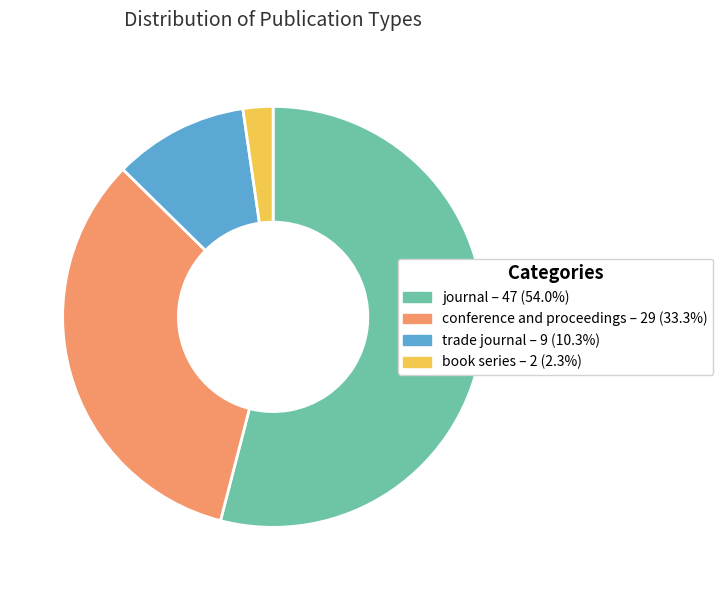

Rank the categories by value from highest to lowest.

journal, conference and proceedings, trade journal, book series